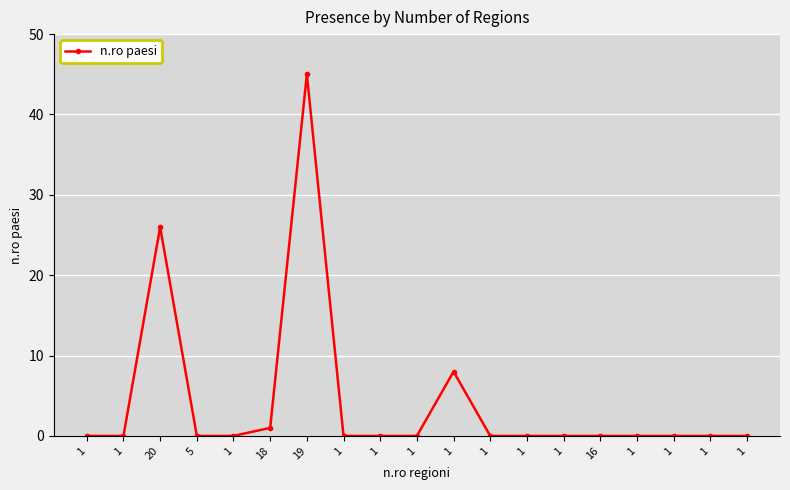

What is the difference between the maximum and minimum values?

45